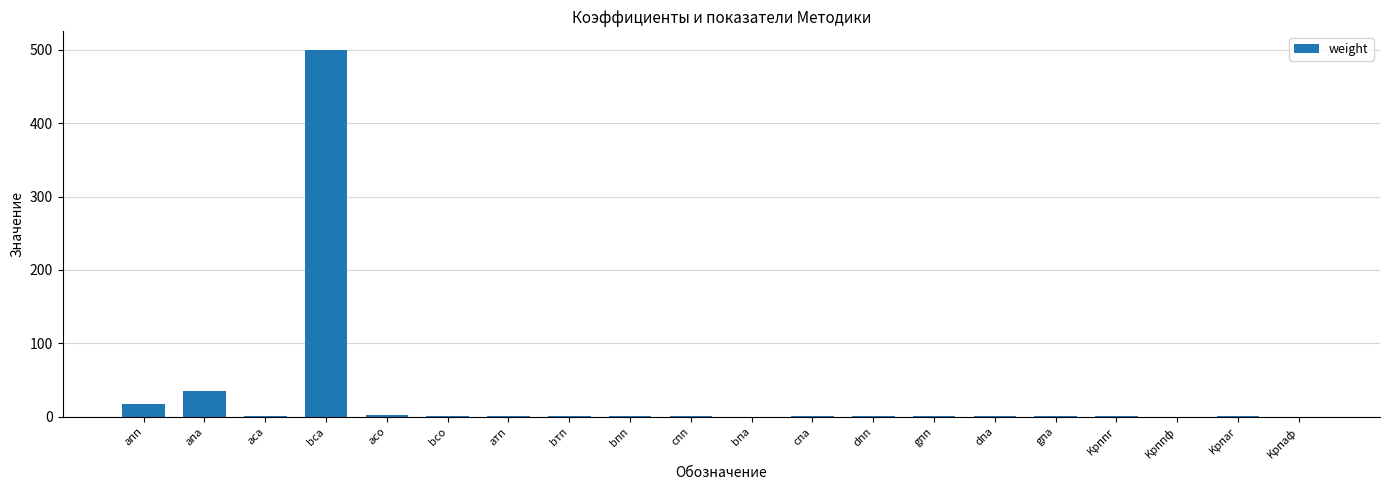

What is the average value?

28.3